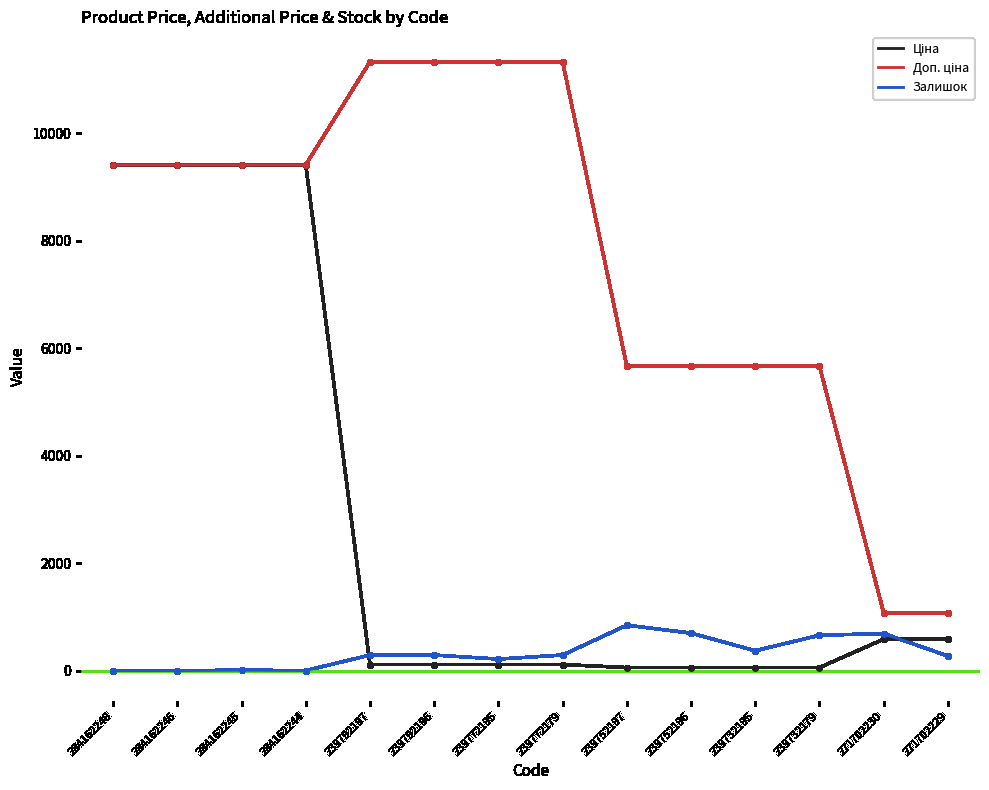

The Залишок series shows 513.0 at 284162248. True or false?

False